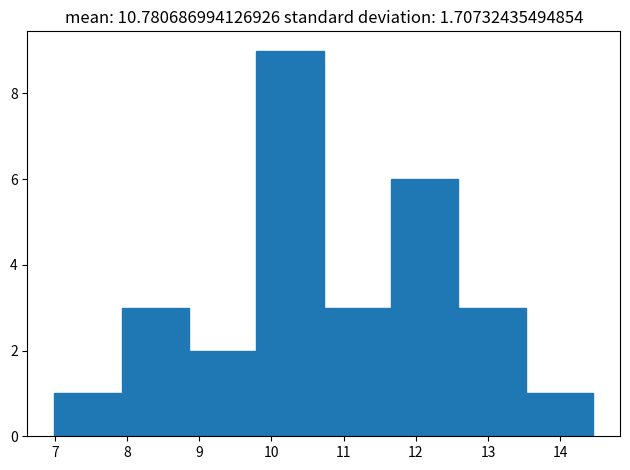

How tall is the bar that spans 10.7 to 11.7 on the x-axis? Neither the bar edges nor the heights are printed on the chart, so give them approximately, as read against the axes.

3